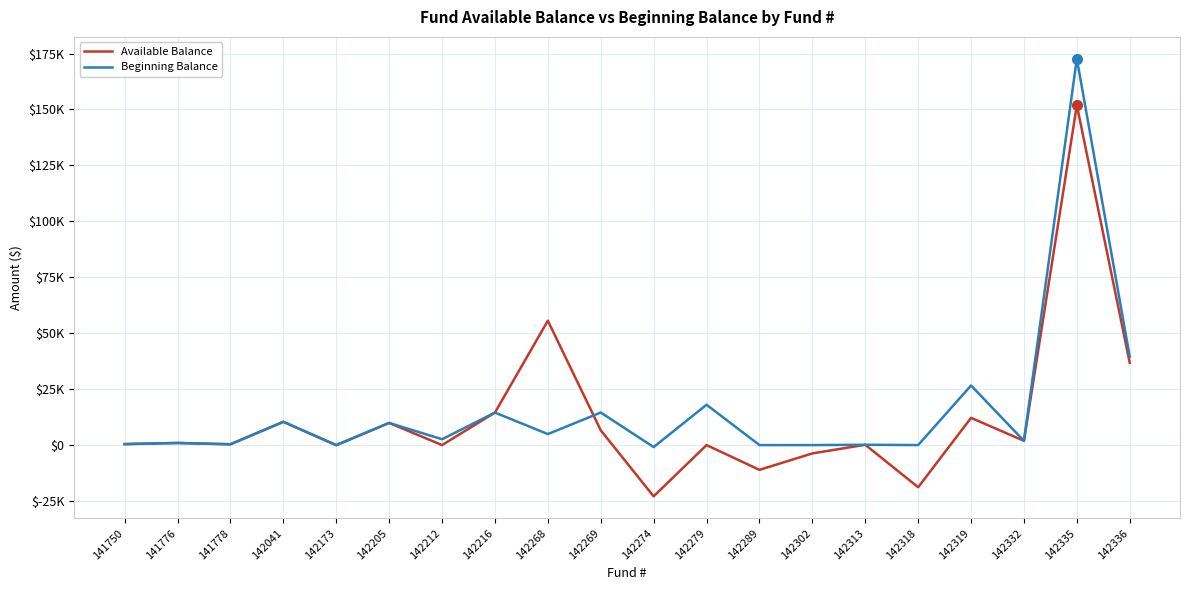

Is this an area chart (filled region under the line)?

No